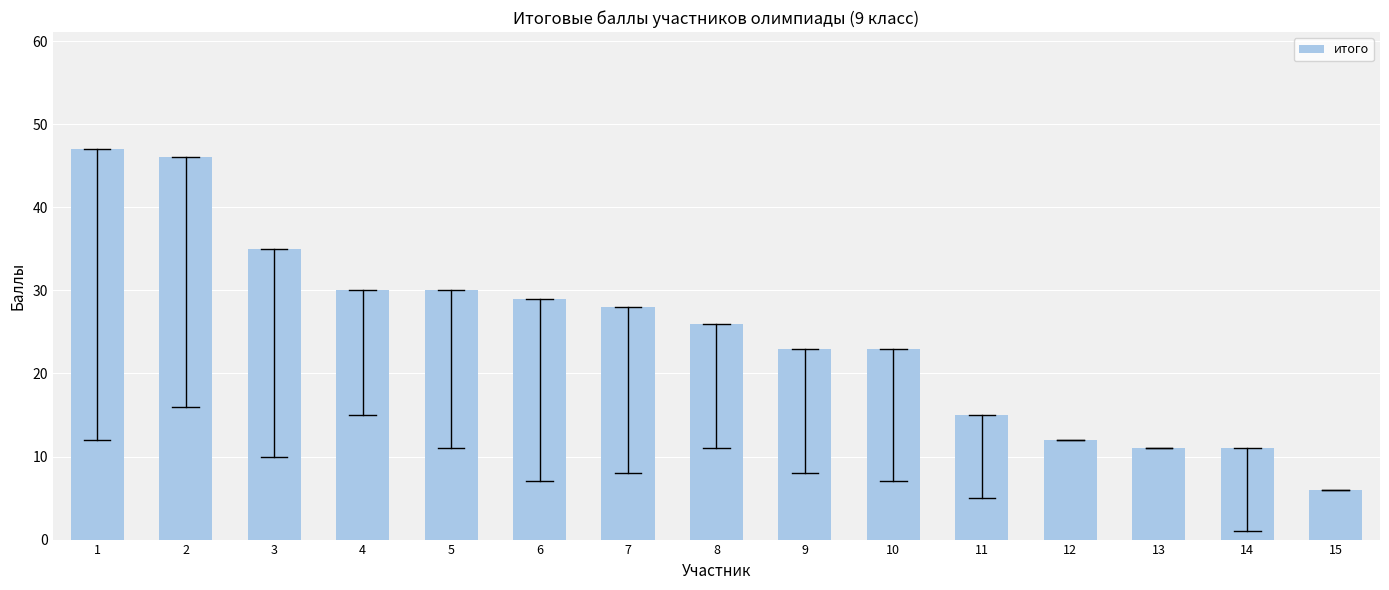

Does the chart contain stacked bars?

No